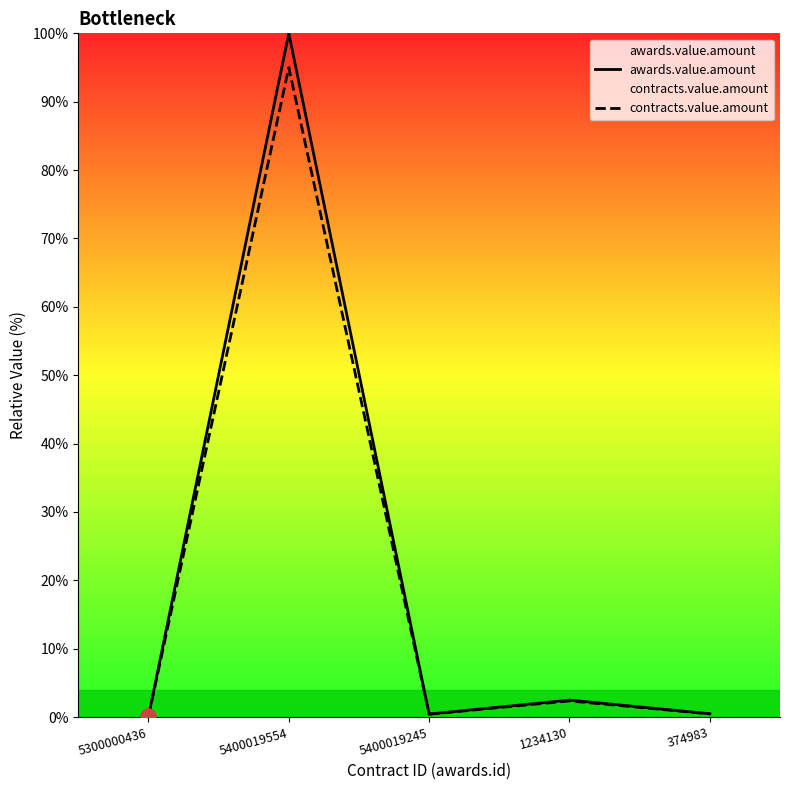

Which series contains the highest Y value?

awards.value.amount